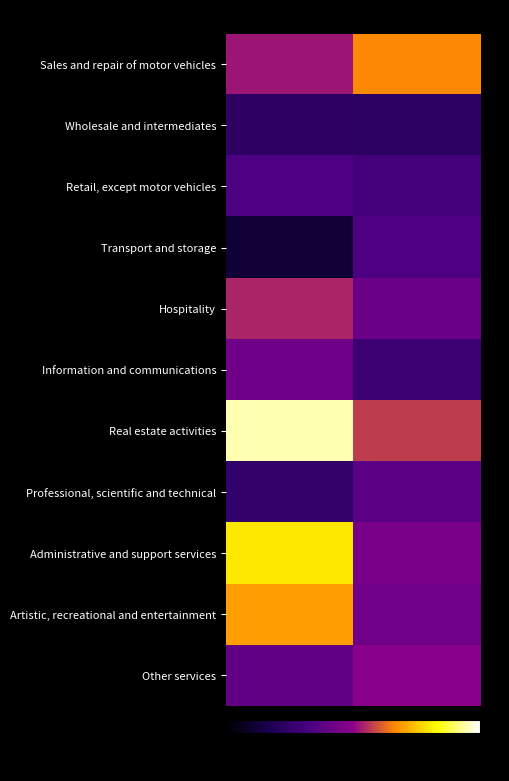

What is the maximum value shown in the chart?

23.4